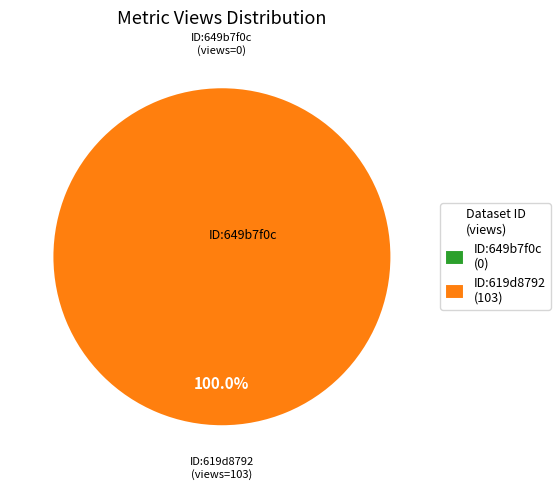

True or false: 649b7f0c078190f8a6e77192 accounts for 13% of the total.

False